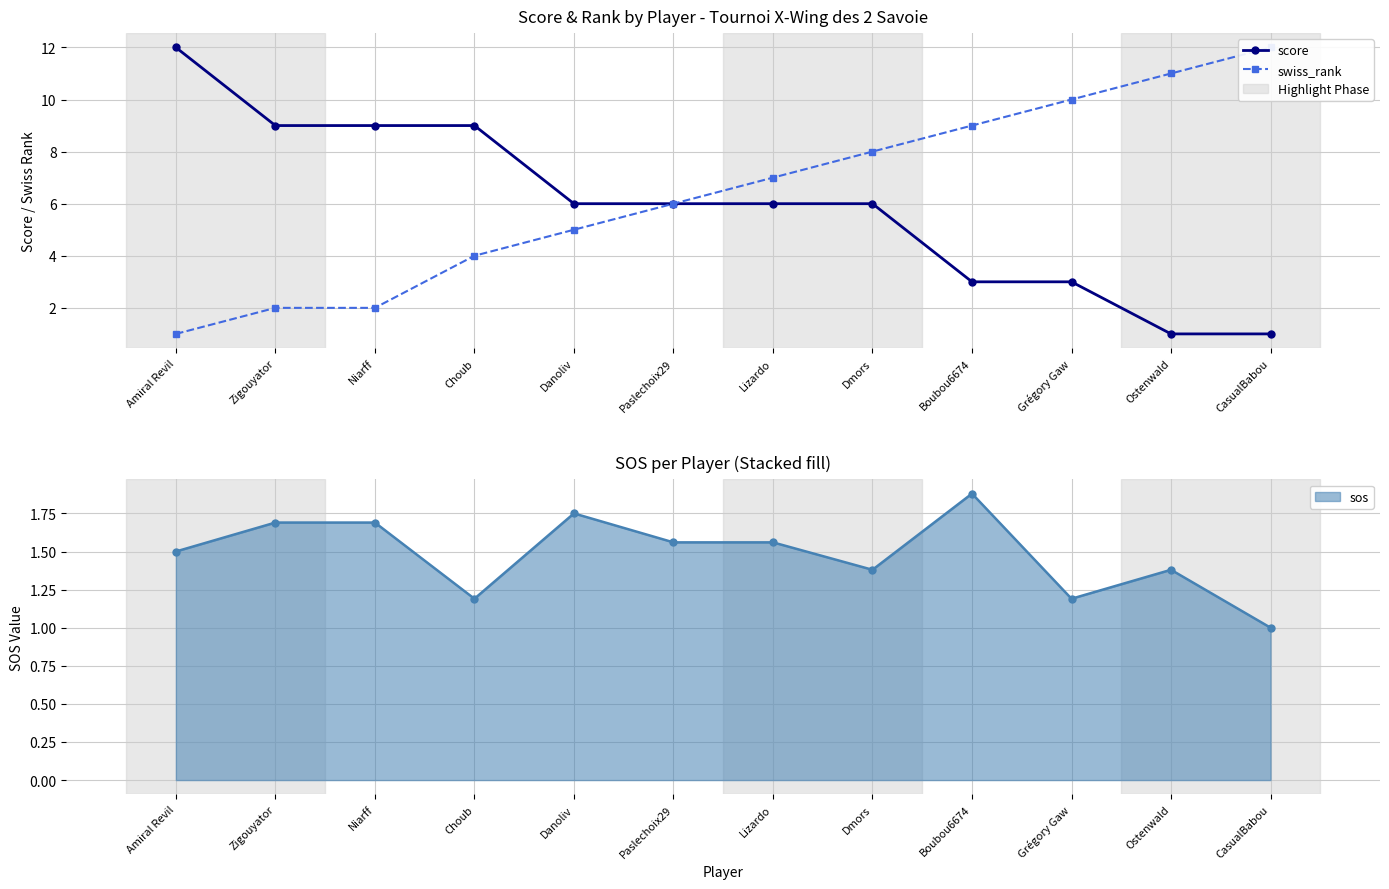

Is this an area chart (filled region under the line)?

No